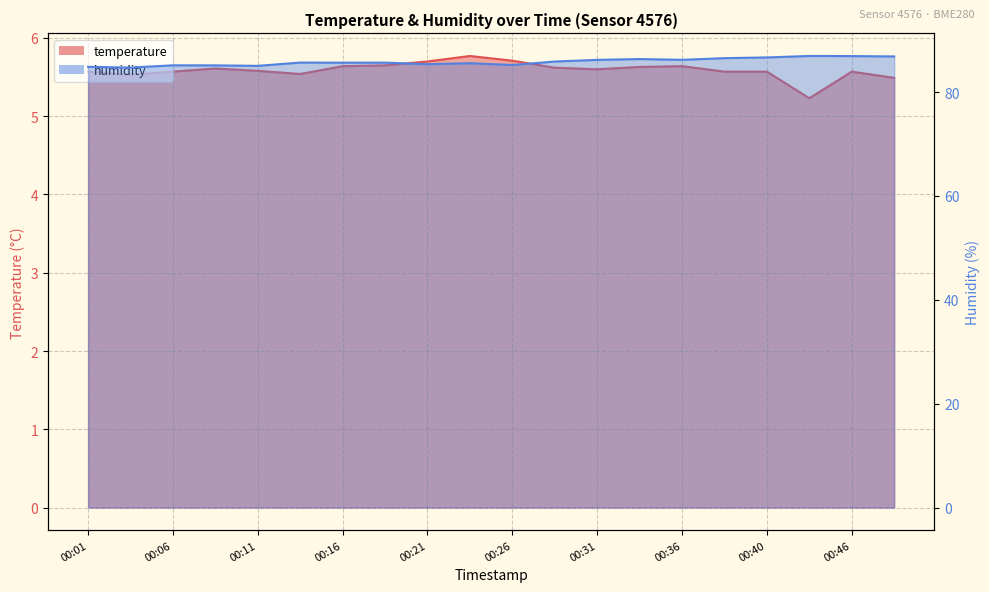

What are all the series names shown in the legend?

temperature, humidity